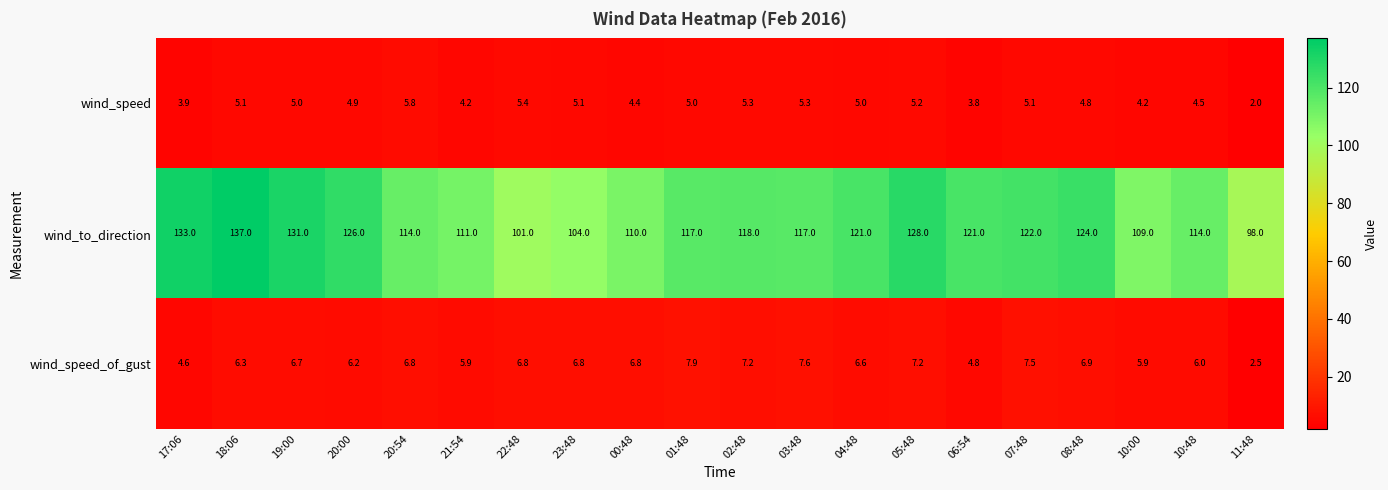

True or false: wind_speed has a value of 4.9 at 20:00.

True